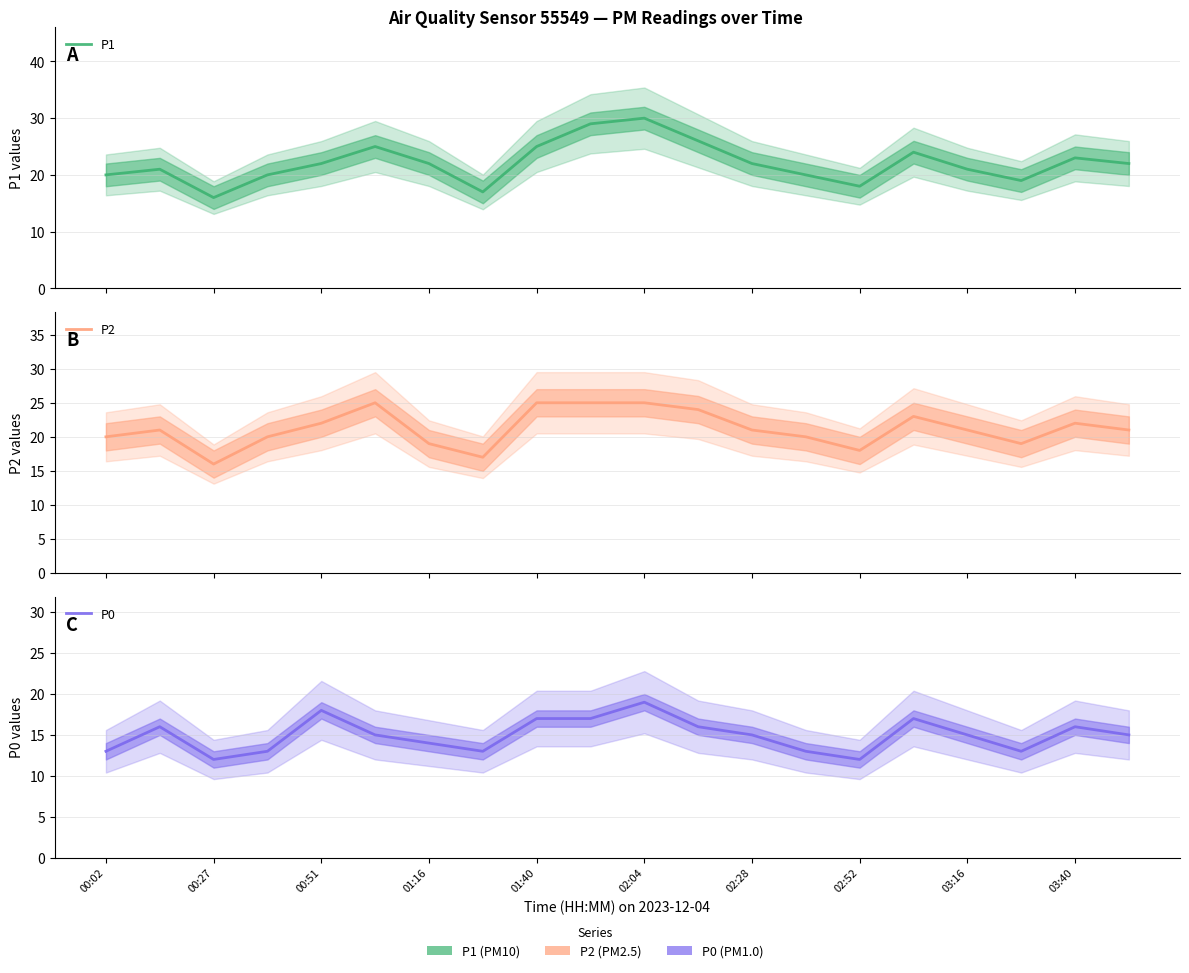

What is the difference between the maximum and minimum values in the P1 series?

14